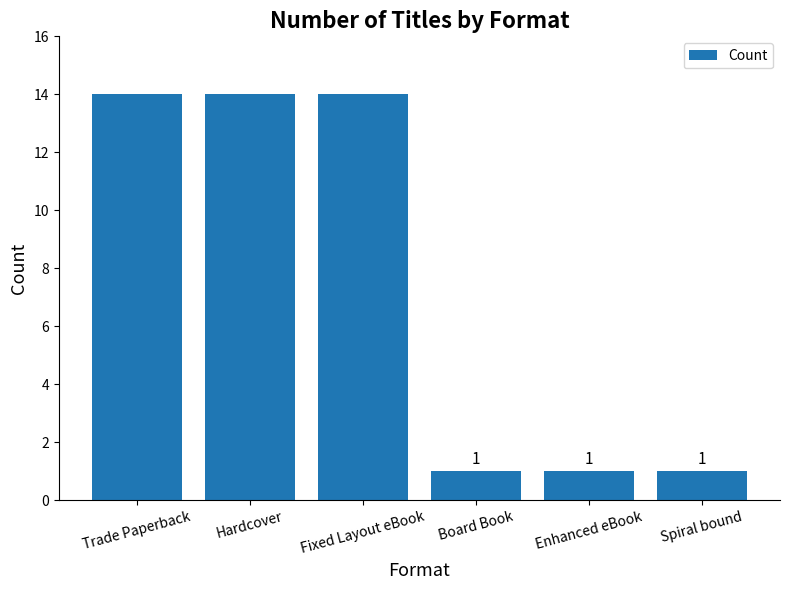

What is the minimum value shown in the chart?

1